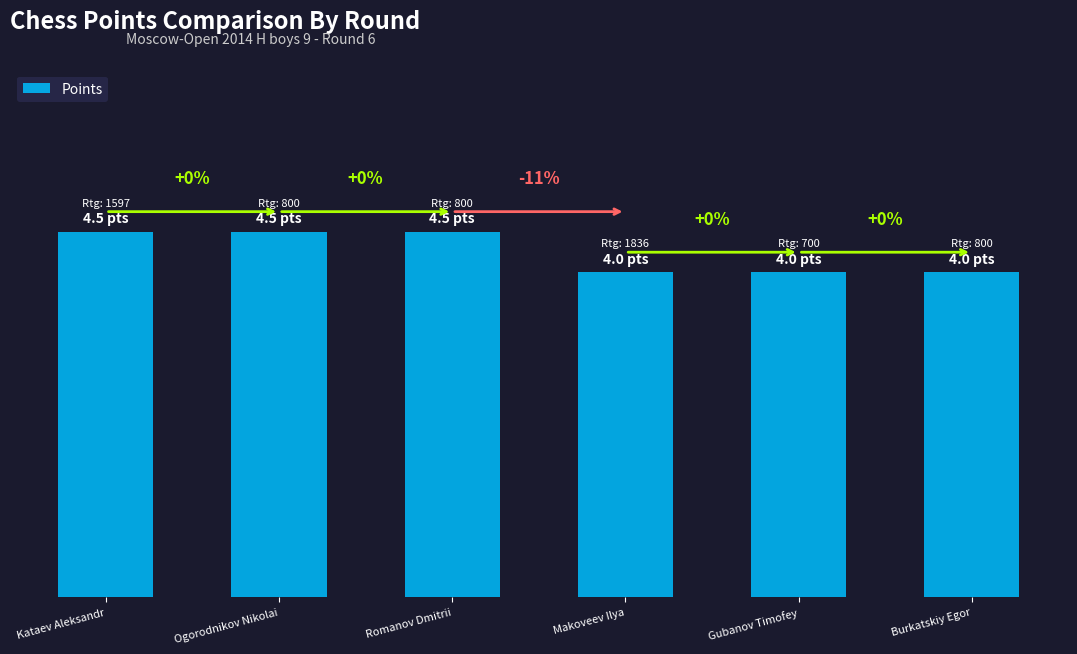

Reading left to right, transcribe all the data shown in this chart.

4.5	4.5	4.5	4.0	4.0	4.0